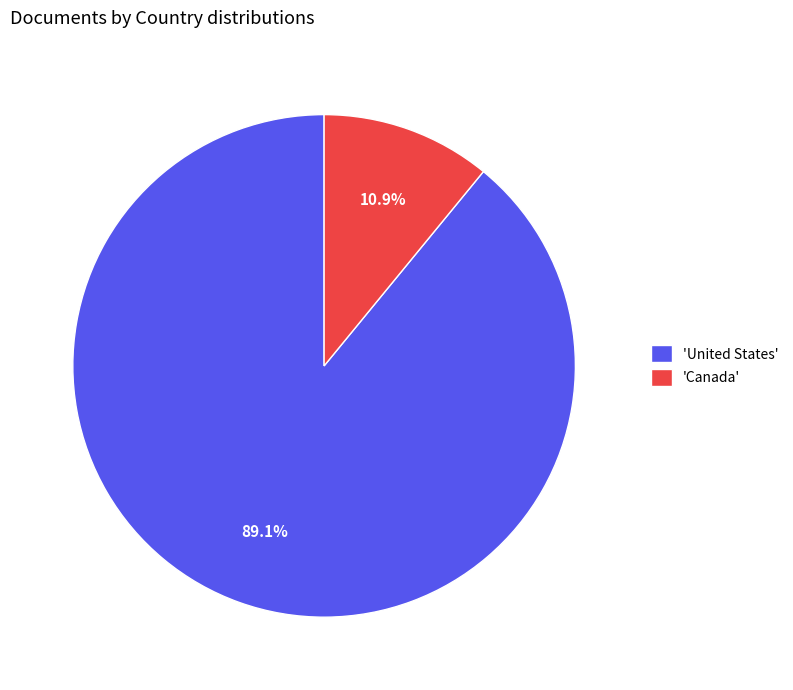

Is the sum of 'Canada' and 'United States' greater than half?

Yes